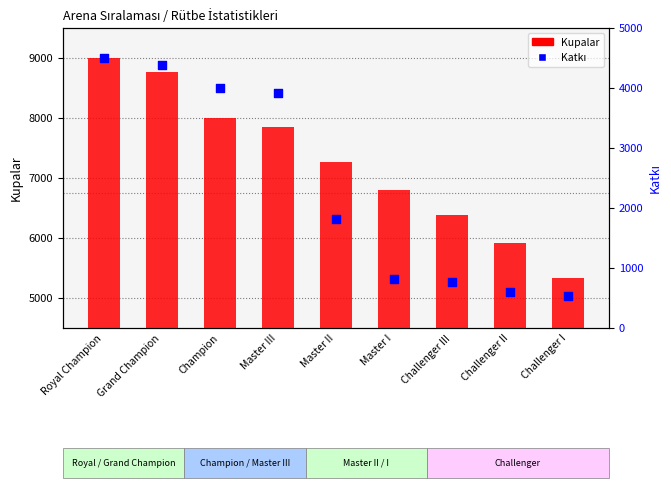

At which category is the sum across all series the highest?

Royal Champion